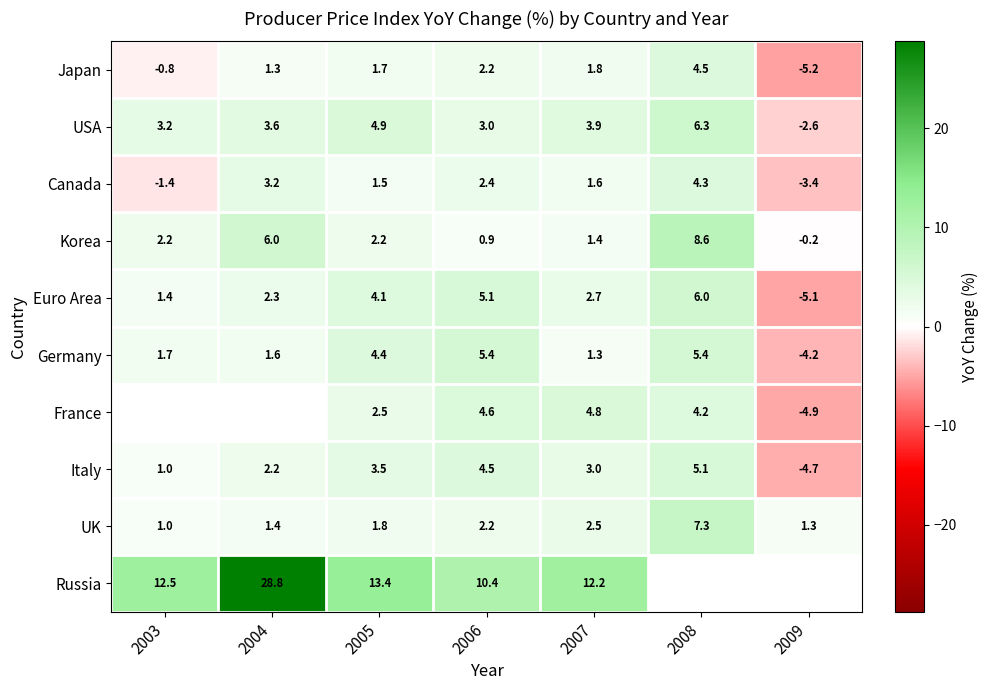

How many distinct data groups are displayed?

10